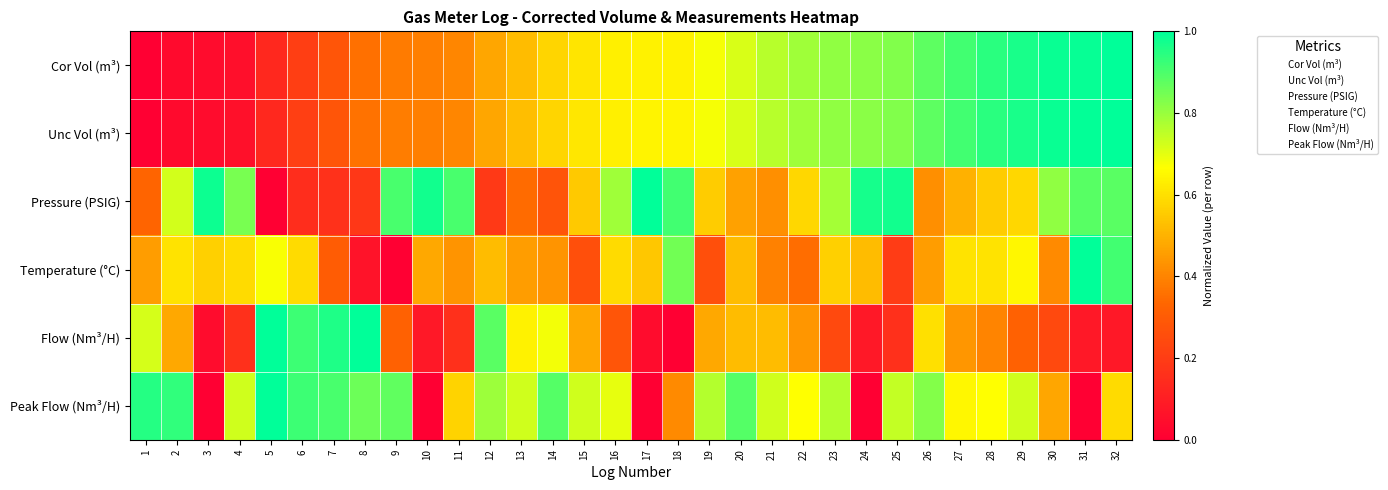

What is the total value across all series at 7?

2.9